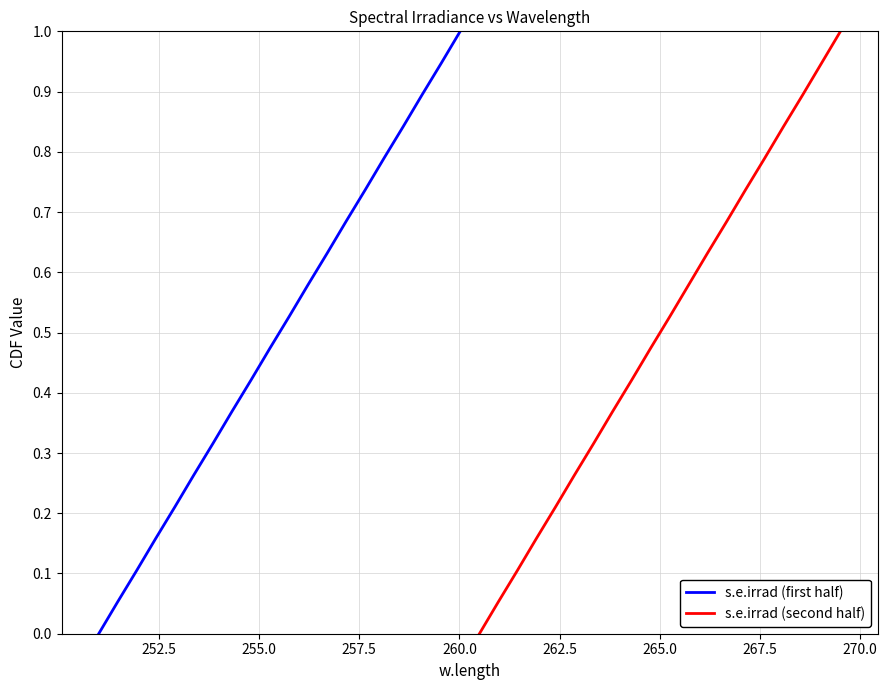

What is the average value of the s.e.irrad (second half) series?

0.5